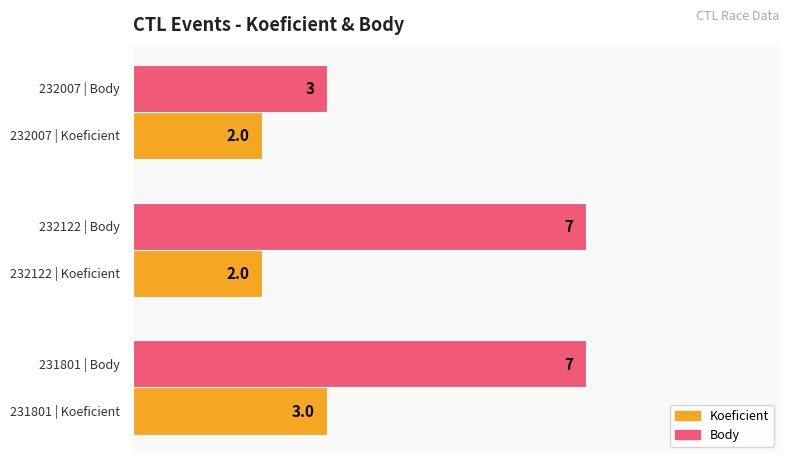

Which series has the widest spread of values?

Body